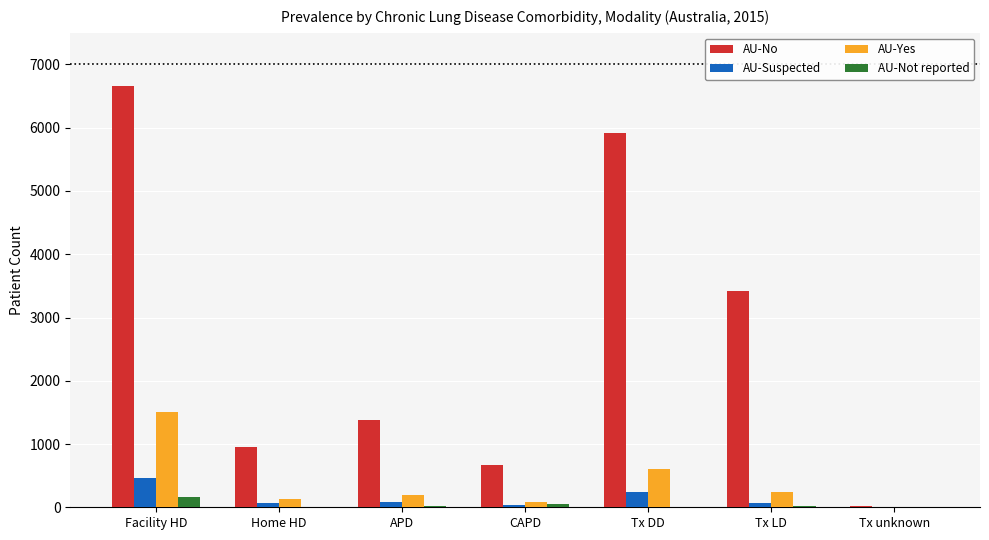

The AU-Suspected series shows 0 at Tx unknown. True or false?

True